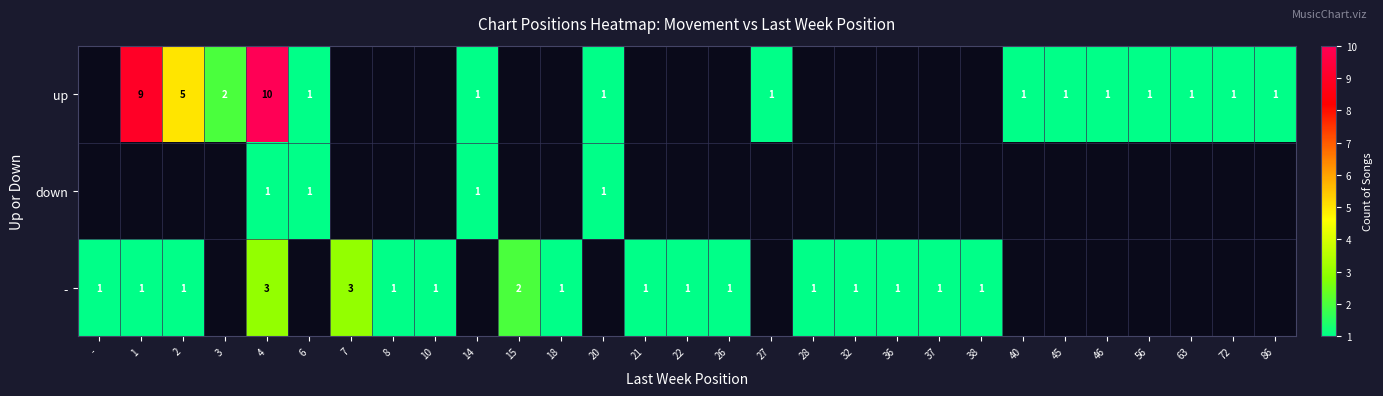

True or false: - has a value of 2 at 21.

False